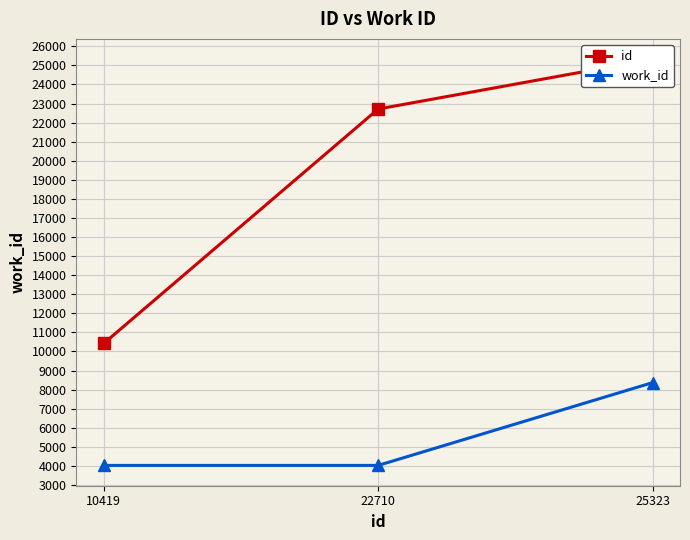

How many values in the id series exceed 22710?

1